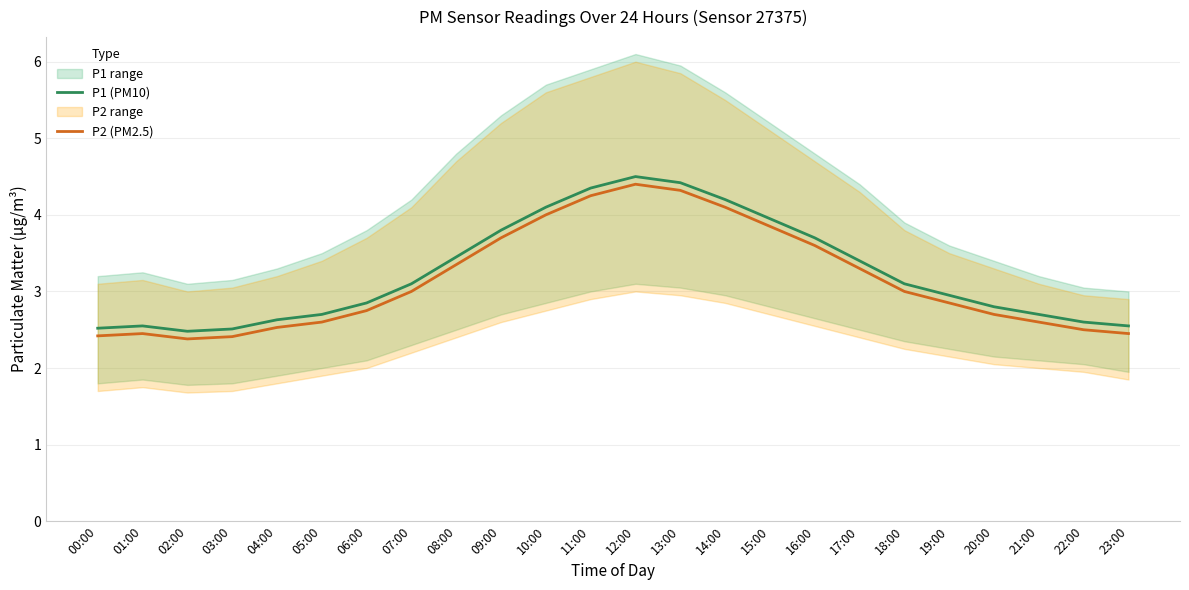

What is the sum of the P2 (PM2.5) values at 08:00 and 04:00?

5.9